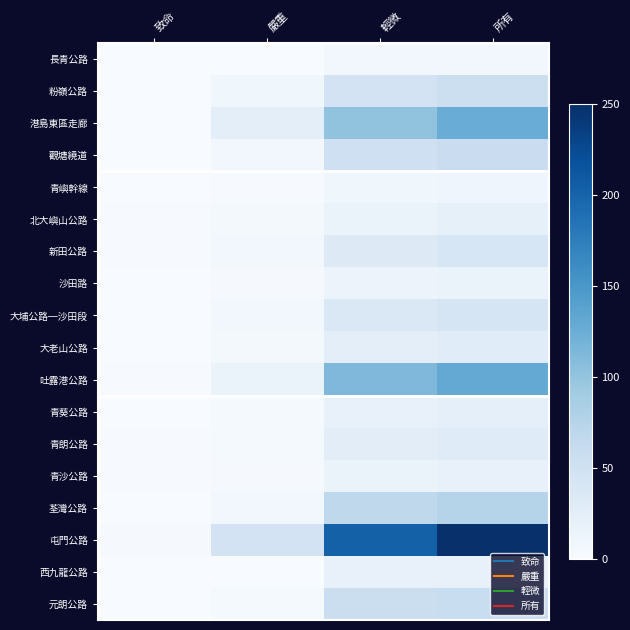

Reading left to right, extract all data points from this chart.

長青公路: 致命=0	嚴重=0	輕微=6	所有=6
粉嶺公路: 致命=0	嚴重=9	輕微=45	所有=54
港島東區走廊: 致命=0	嚴重=25	輕微=101	所有=126
觀塘繞道: 致命=0	嚴重=6	輕微=51	所有=57
青嶼幹線: 致命=0	嚴重=1	輕微=9	所有=10
北大嶼山公路: 致命=1	嚴重=4	輕微=16	所有=21
新田公路: 致命=1	嚴重=7	輕微=32	所有=40
沙田路: 致命=0	嚴重=2	輕微=14	所有=16
大埔公路─沙田段: 致命=0	嚴重=6	輕微=36	所有=42
大老山公路: 致命=0	嚴重=4	輕微=25	所有=29
吐露港公路: 致命=1	嚴重=16	輕微=113	所有=130
青葵公路: 致命=0	嚴重=3	輕微=19	所有=22
青朗公路: 致命=1	嚴重=3	輕微=26	所有=30
青沙公路: 致命=1	嚴重=2	輕微=16	所有=19
荃灣公路: 致命=0	嚴重=7	輕微=68	所有=75
屯門公路: 致命=2	嚴重=45	輕微=203	所有=250
西九龍公路: 致命=0	嚴重=0	輕微=18	所有=18
元朗公路: 致命=0	嚴重=3	輕微=55	所有=58